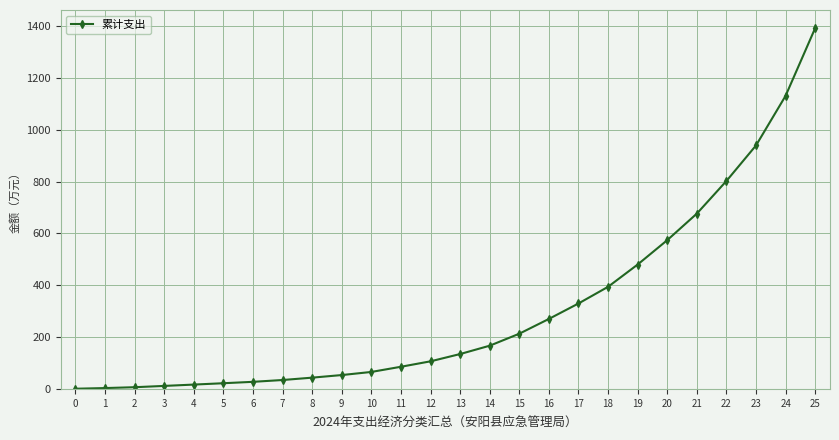

How many categories are shown in the chart?

26